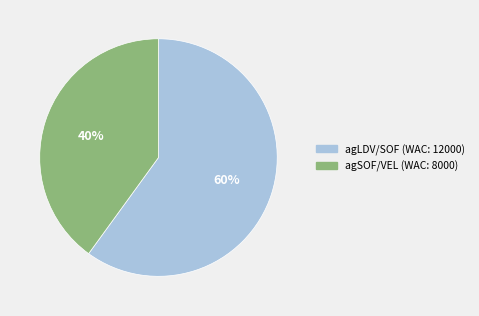

To the nearest percent, what is the combined percentage of agSOF/VEL (WAC: 8000) and agLDV/SOF (WAC: 12000)?

100%